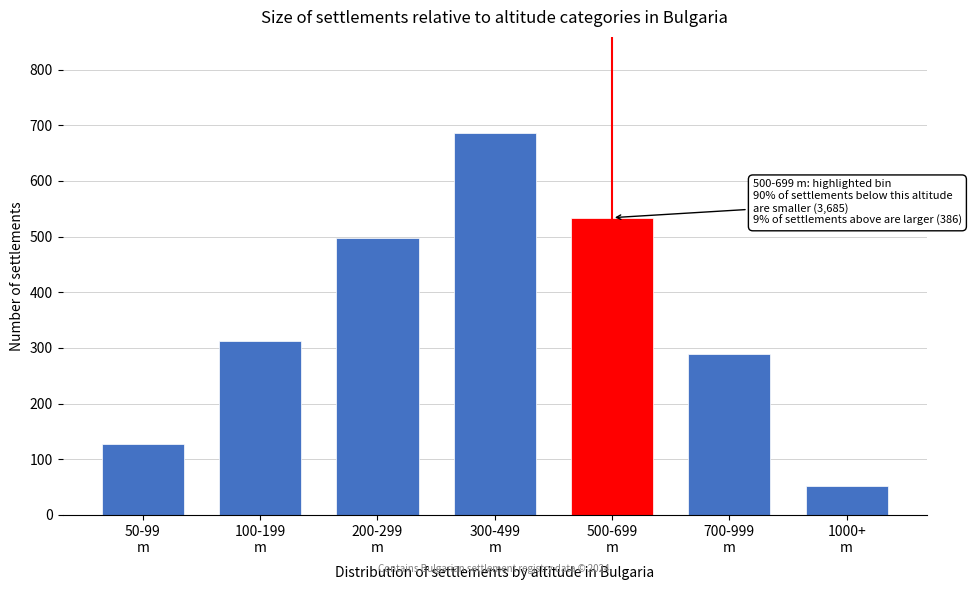

Reading left to right, extract all data points from this chart.

127	312	498	687	534	289	52